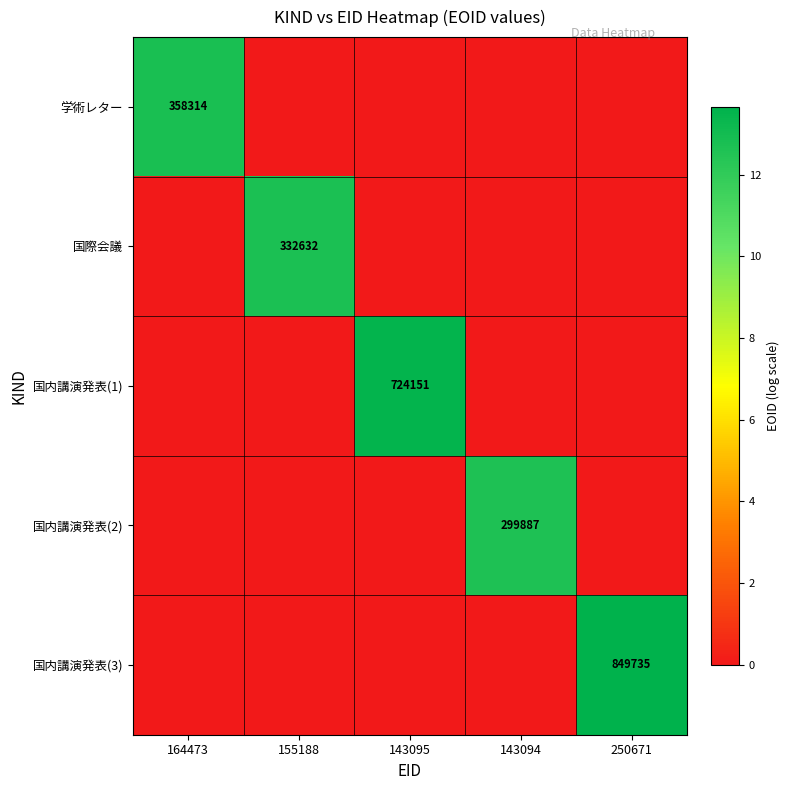

How many values in the 国際会議 series exceed 0?

1